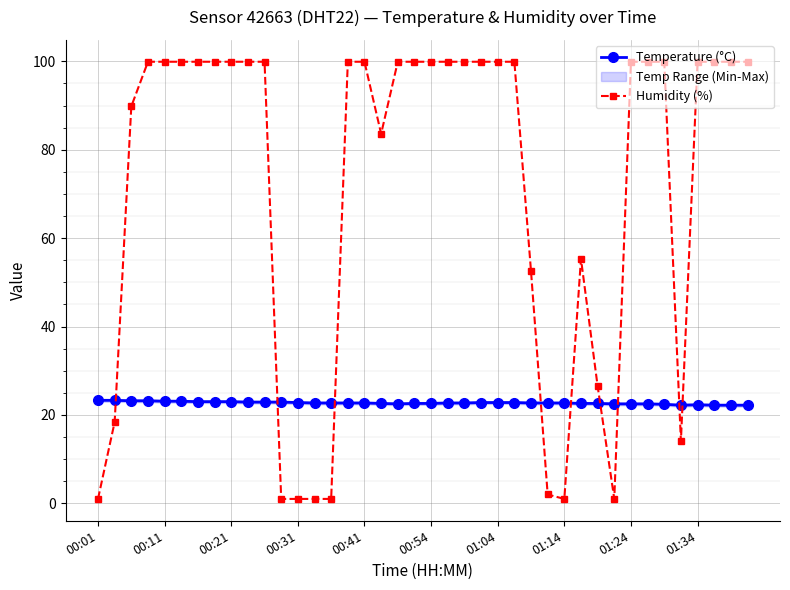

How many categories are shown in the chart?

40